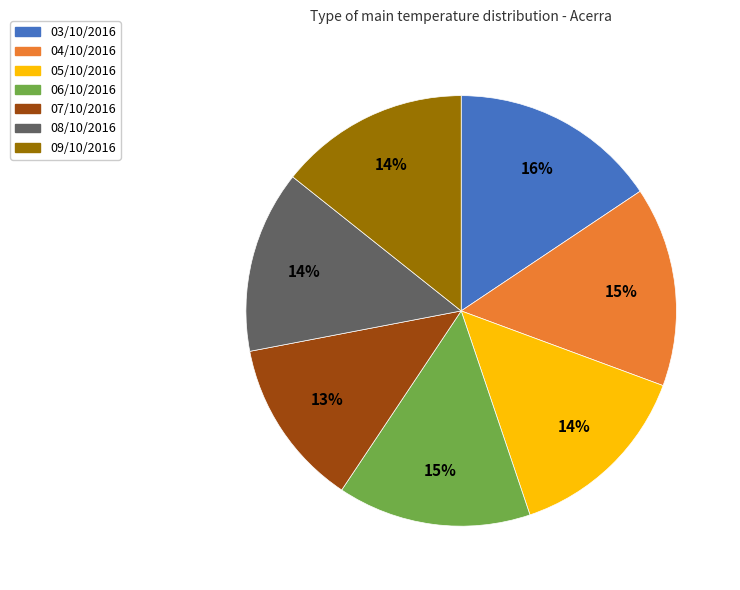

To the nearest percent, what portion does 09/10/2016 represent?

14%